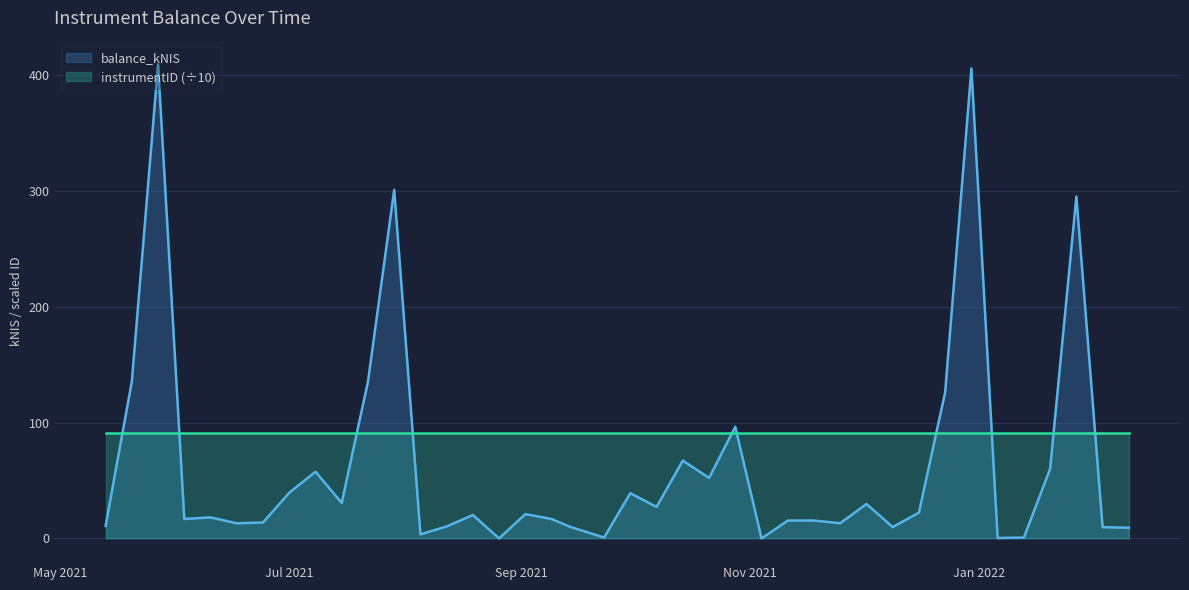

True or false: instrumentID (÷10) and balance_kNIS intersect in this chart.

True